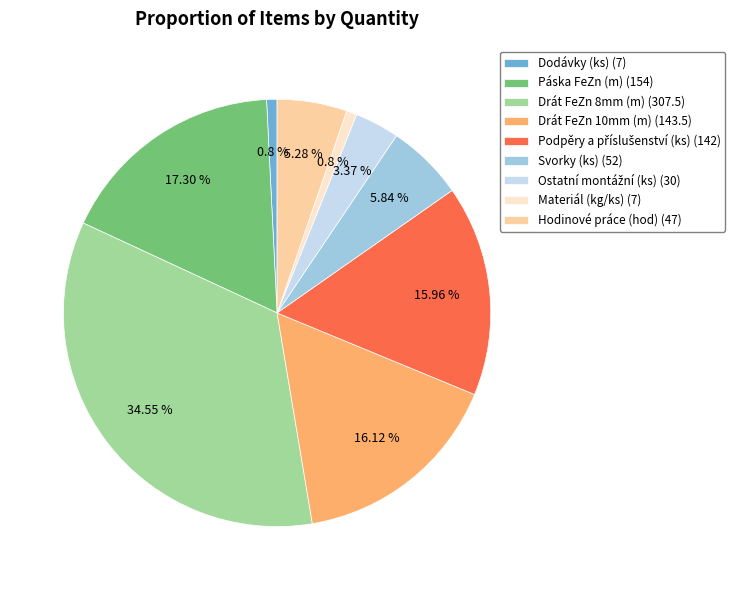

Do Hodinové práce (hod) (47) and Páska FeZn (m) (154) together represent more than half of the pie?

No